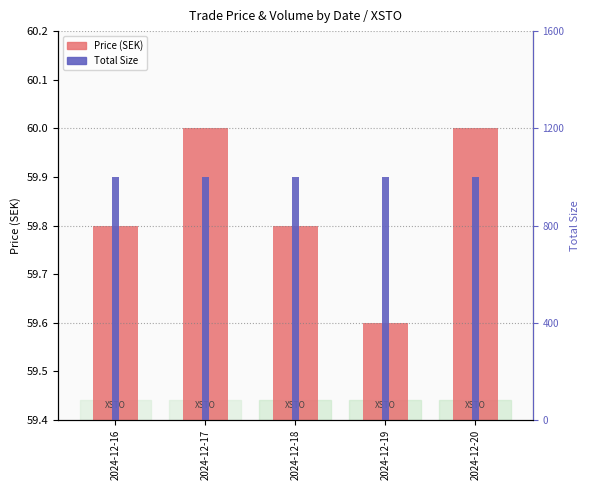

Count the number of data series in this chart.

2